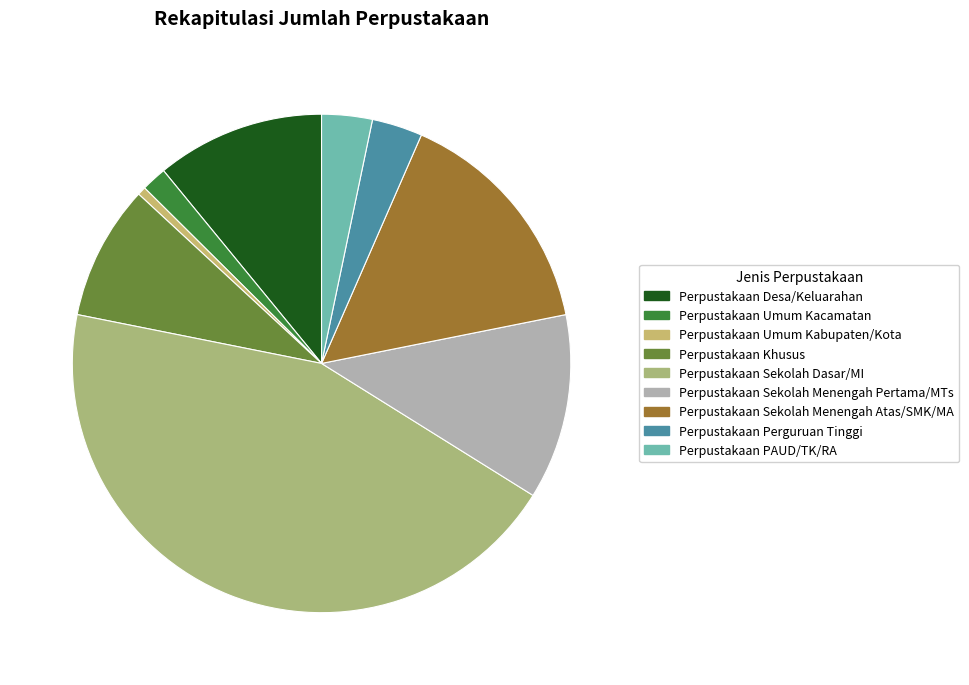

Which has a higher value, Perpustakaan Umum Kacamatan or Perpustakaan Desa/Keluarahan?

Perpustakaan Desa/Keluarahan